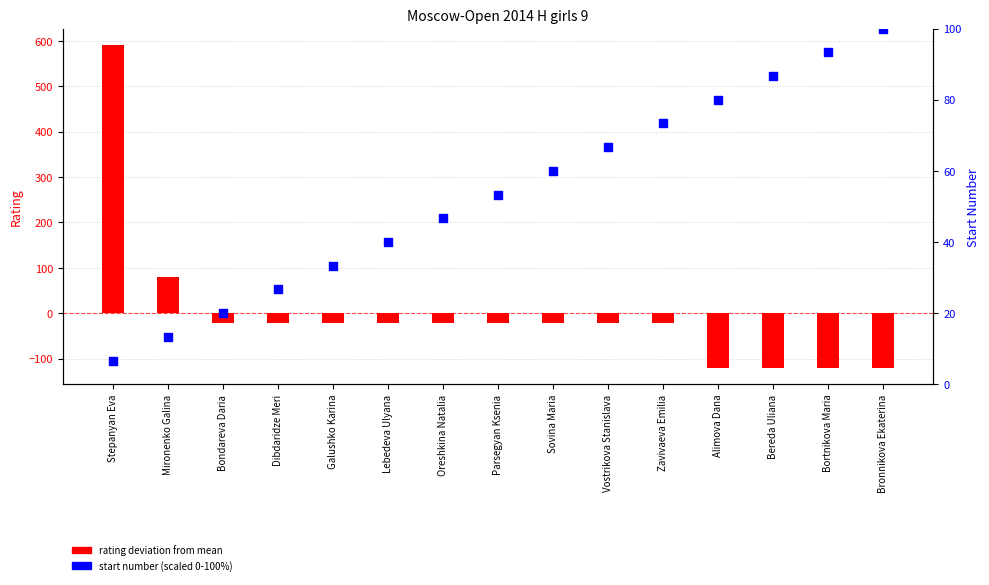

Which series has the largest total across all categories?

start number (scaled %)